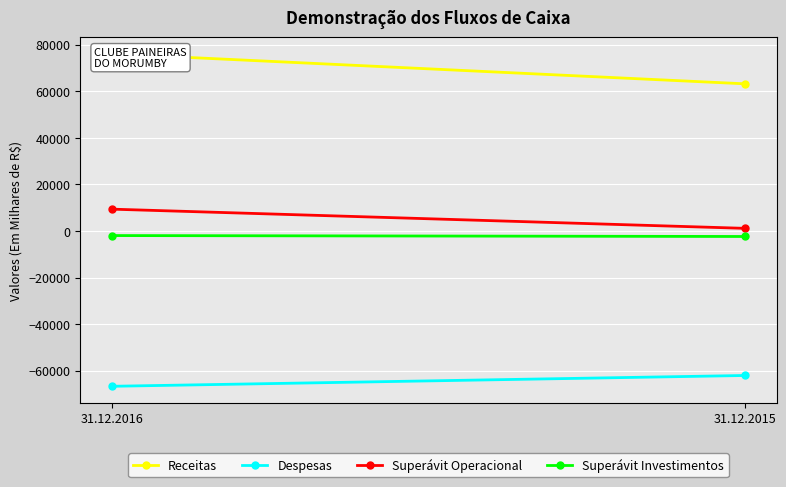

What is the sum of all Receitas values?

139306